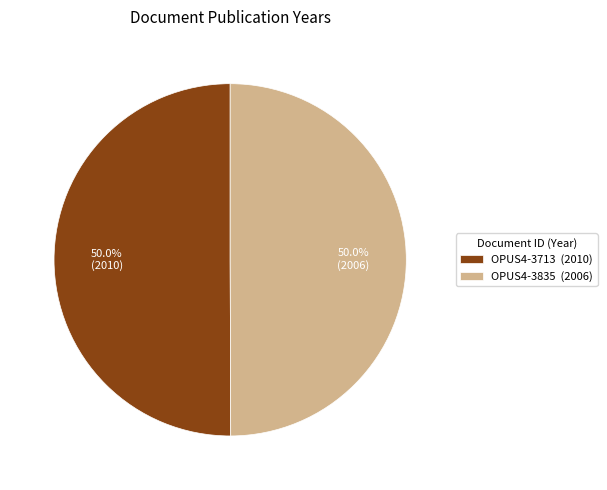

Approximately how many times larger is the value at OPUS4-3713 compared to OPUS4-3835?

1.0